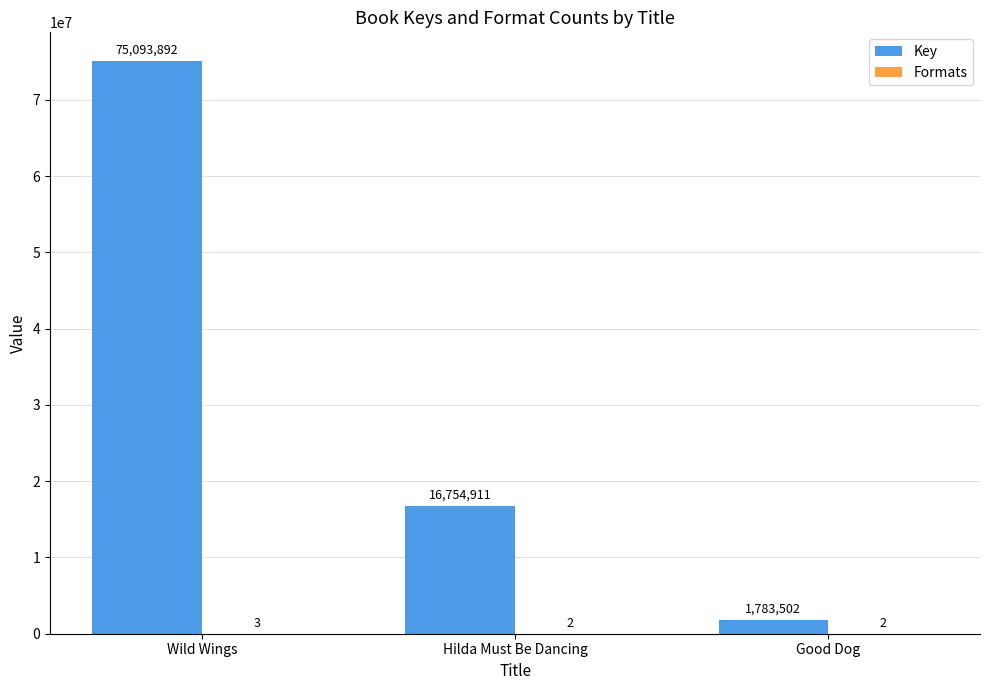

What is the approximate value of Key at Wild Wings, to the nearest 10?

75093890